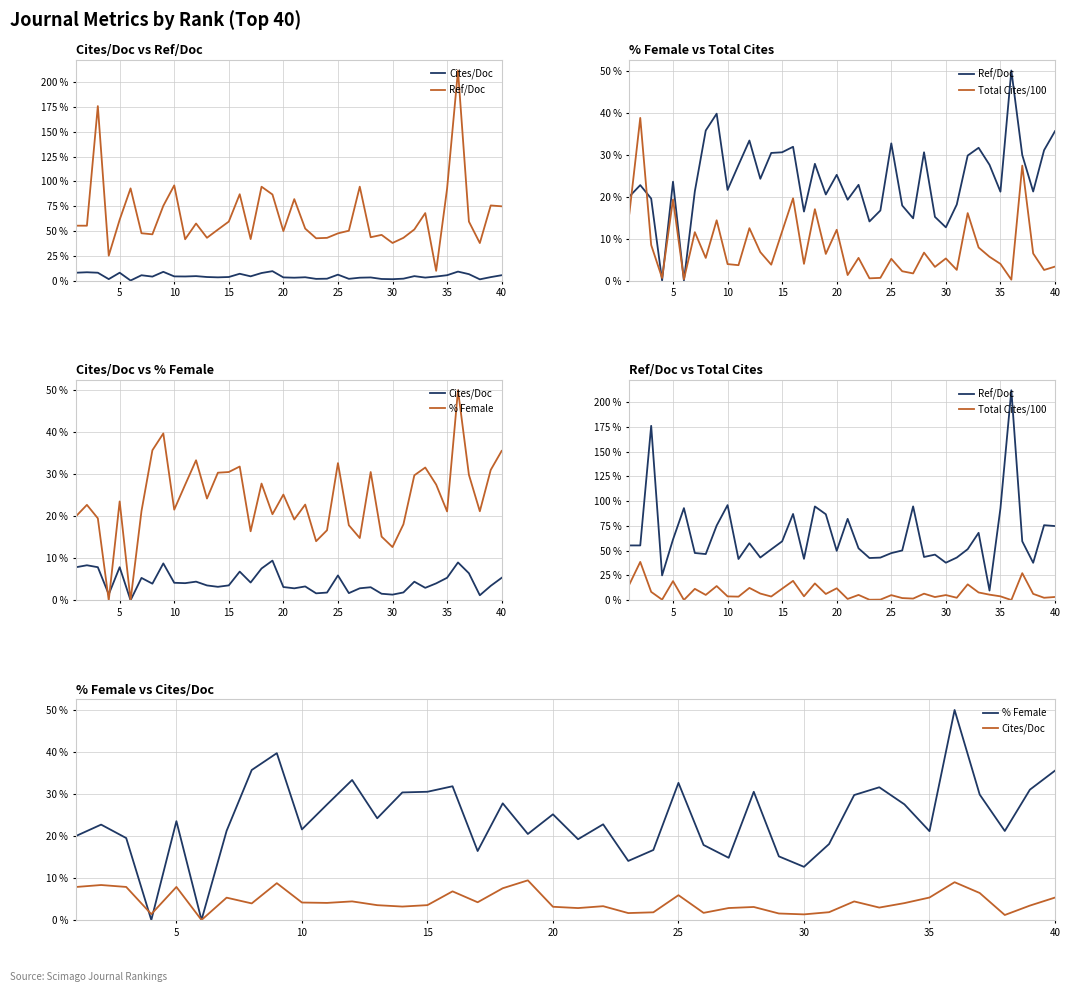

How many times do Total Cites/100 and % Female cross each other?

6